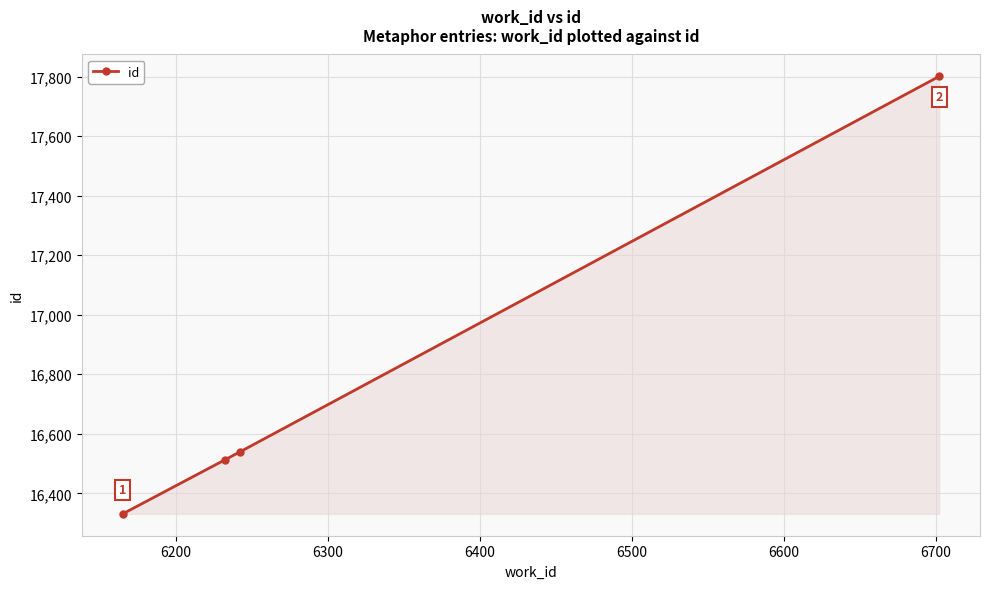

What is the value of the 1st point from the left?

16331